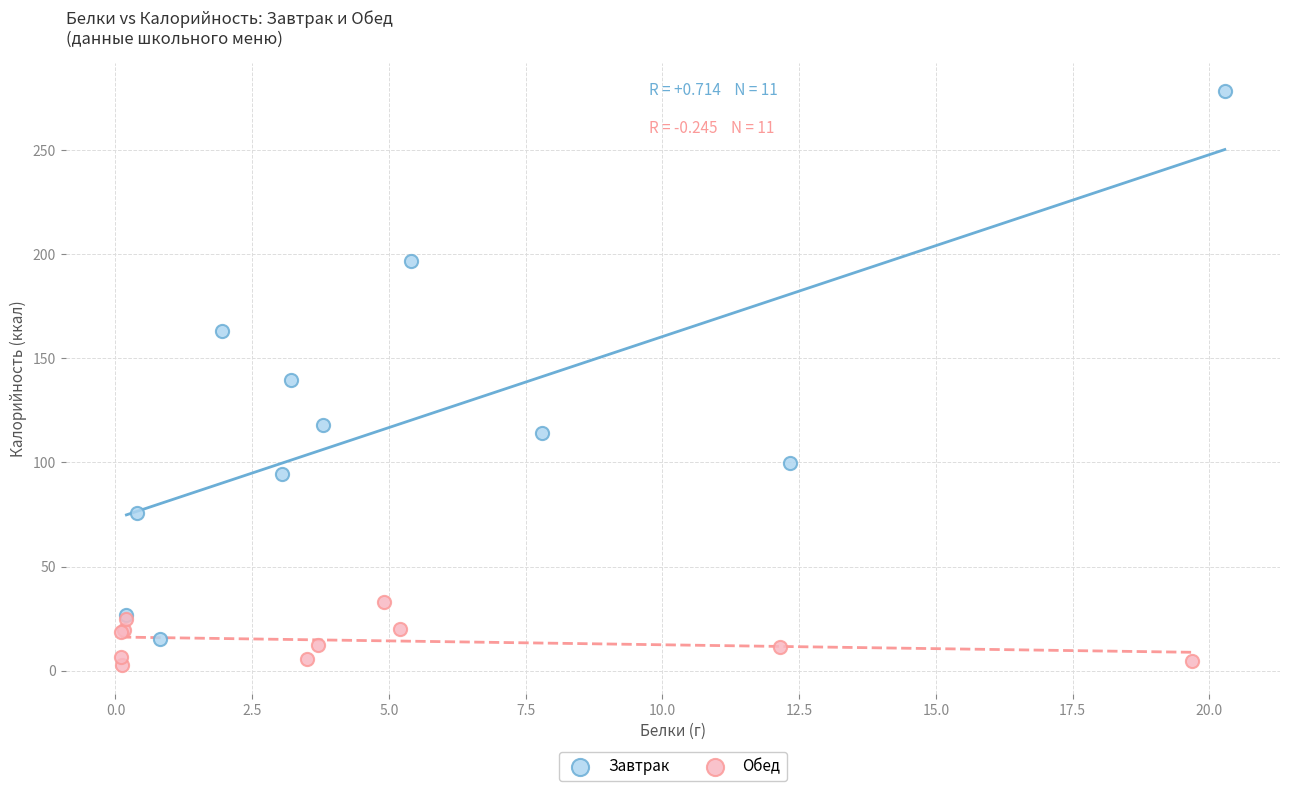

Which series reaches the maximum Y coordinate?

Завтрак